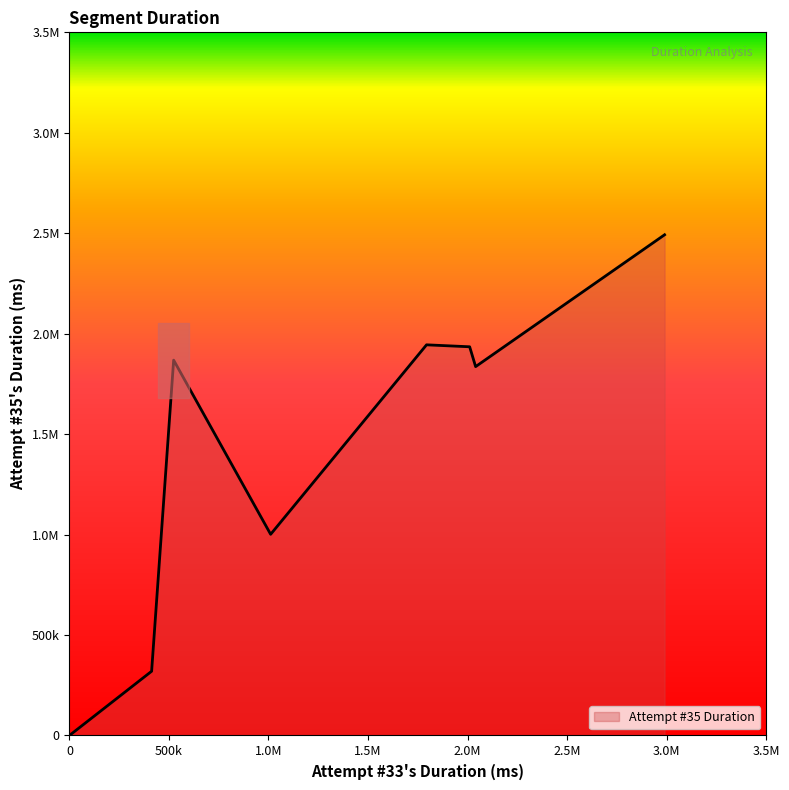

Does the chart display data point markers on the line(s)?

No